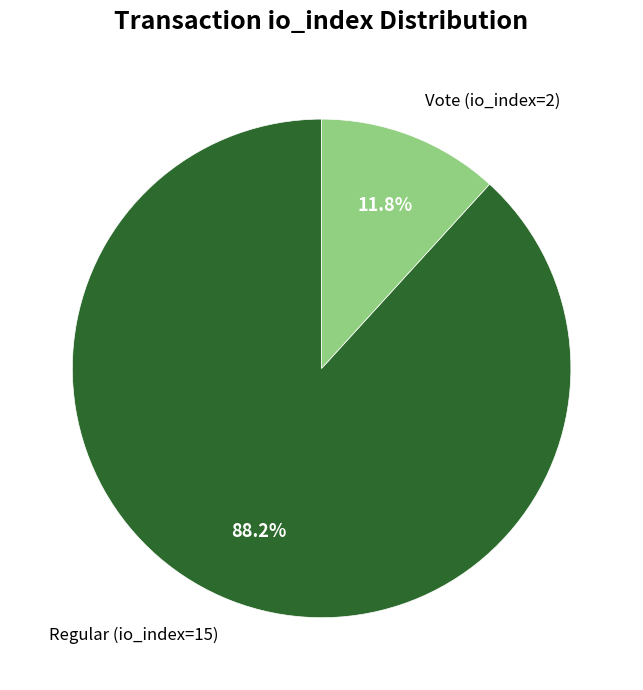

Combined, what portion of the pie is Regular (io_index=15) and Vote (io_index=2)?

100.0%